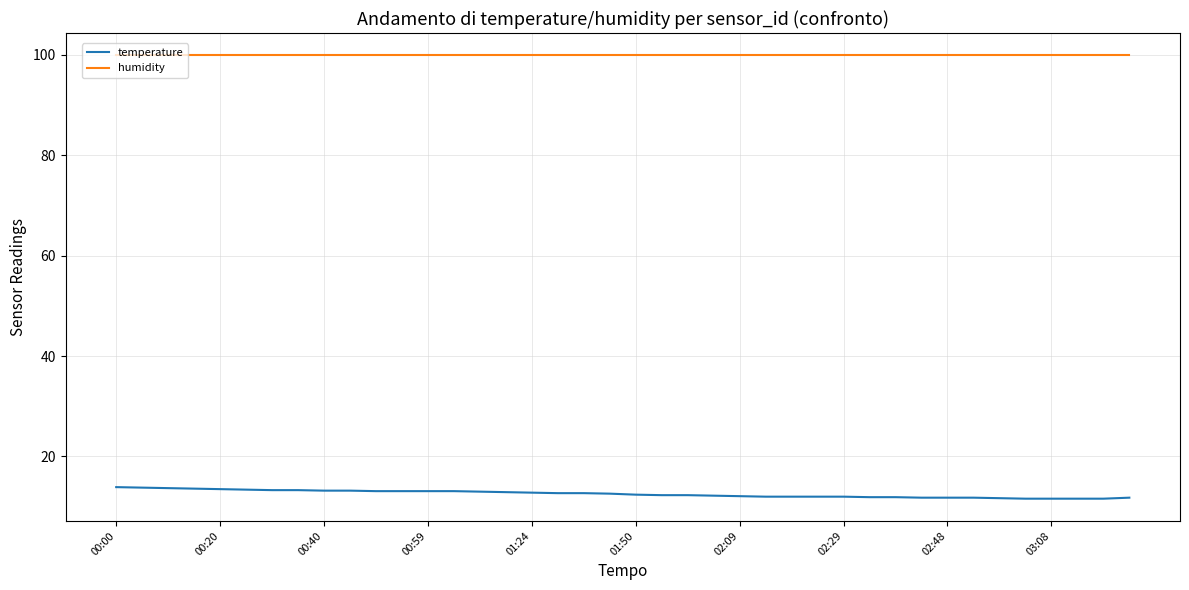

True or false: humidity and temperature intersect in this chart.

False